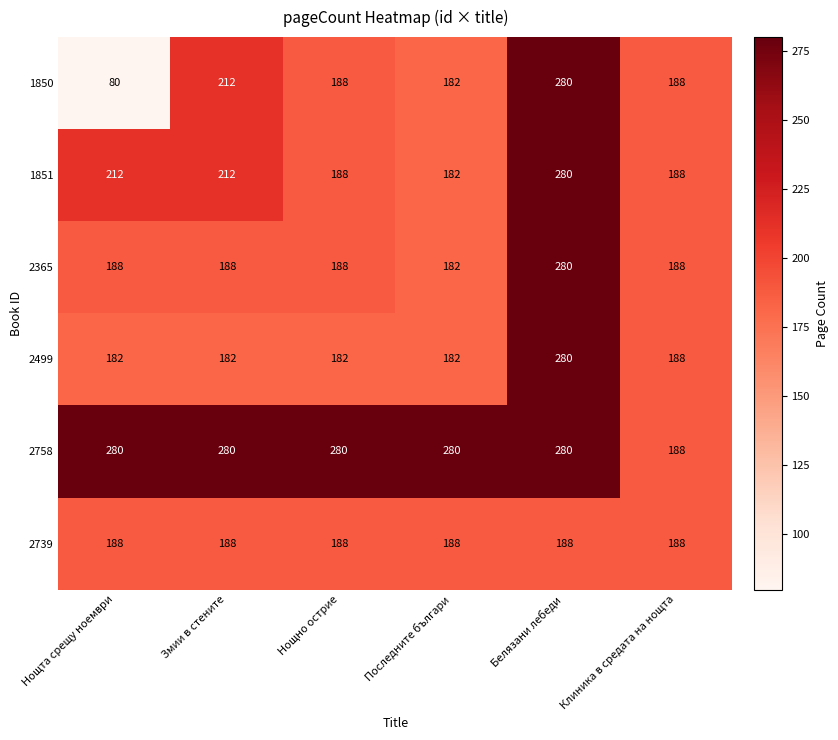

Read the 1850 value at Последните българи.

182